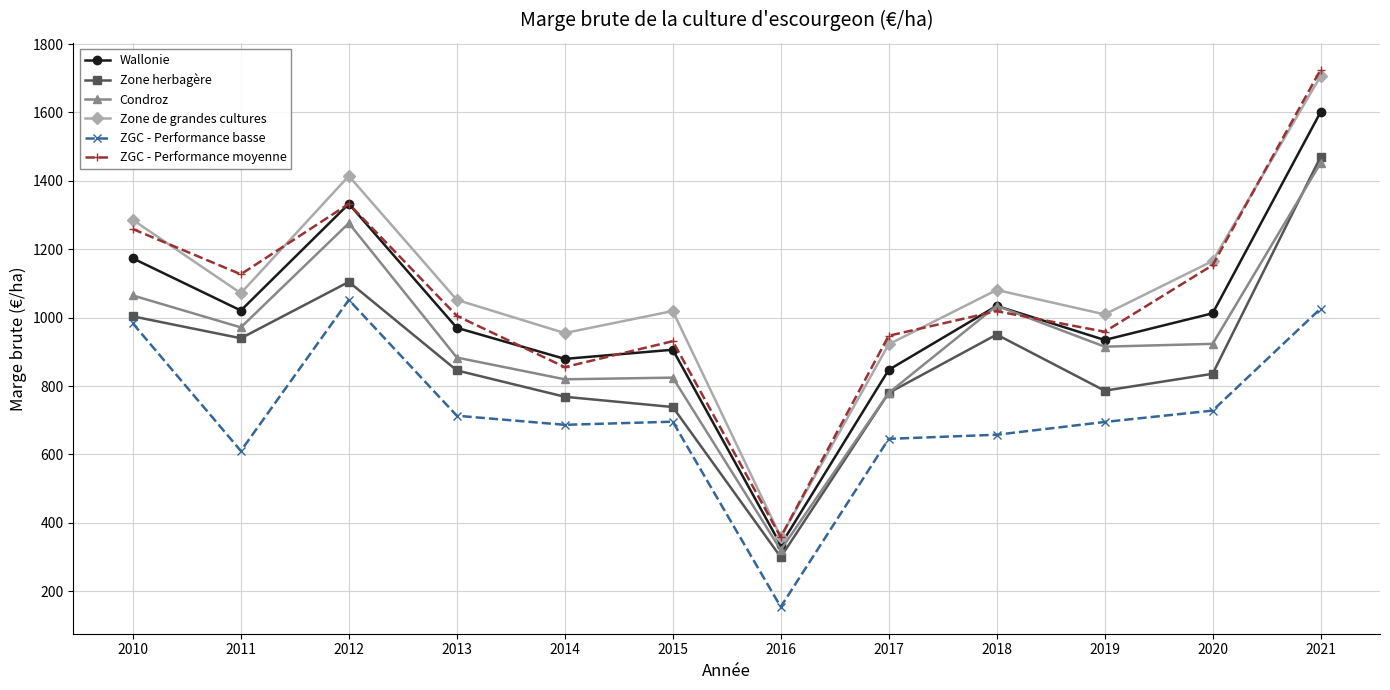

What is the total value across all series at 2015?

5116.1